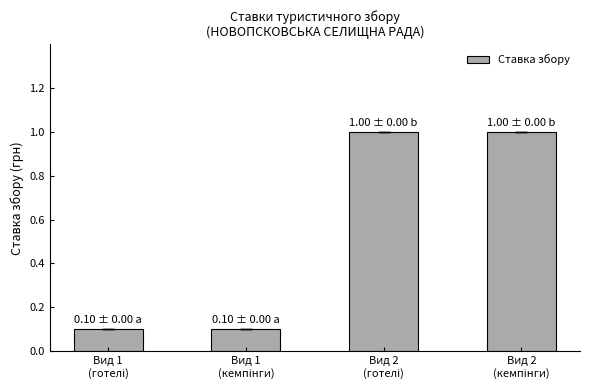

What is the difference between the maximum and minimum values?

0.9